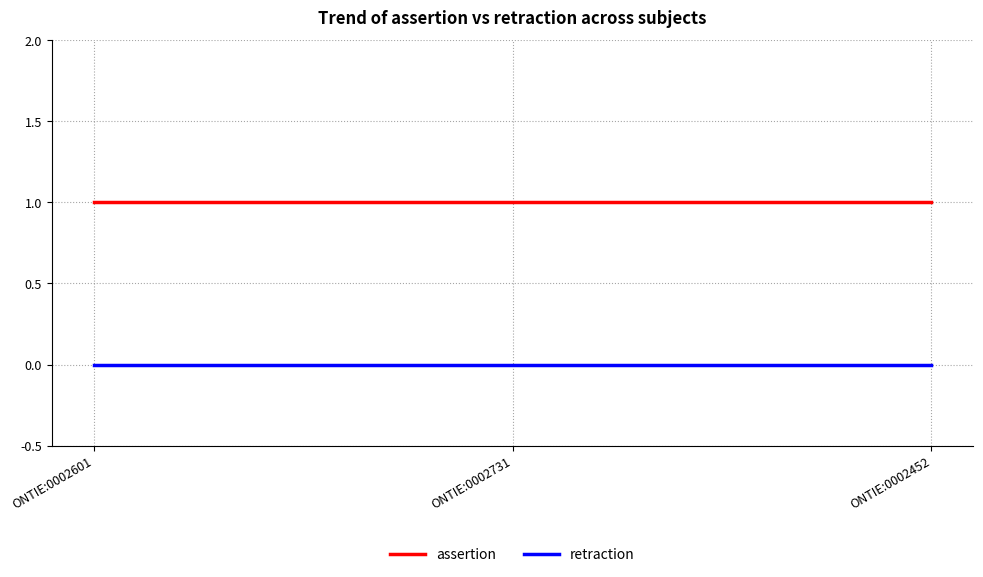

Rank the series by their maximum value, from lowest to highest.

retraction, assertion